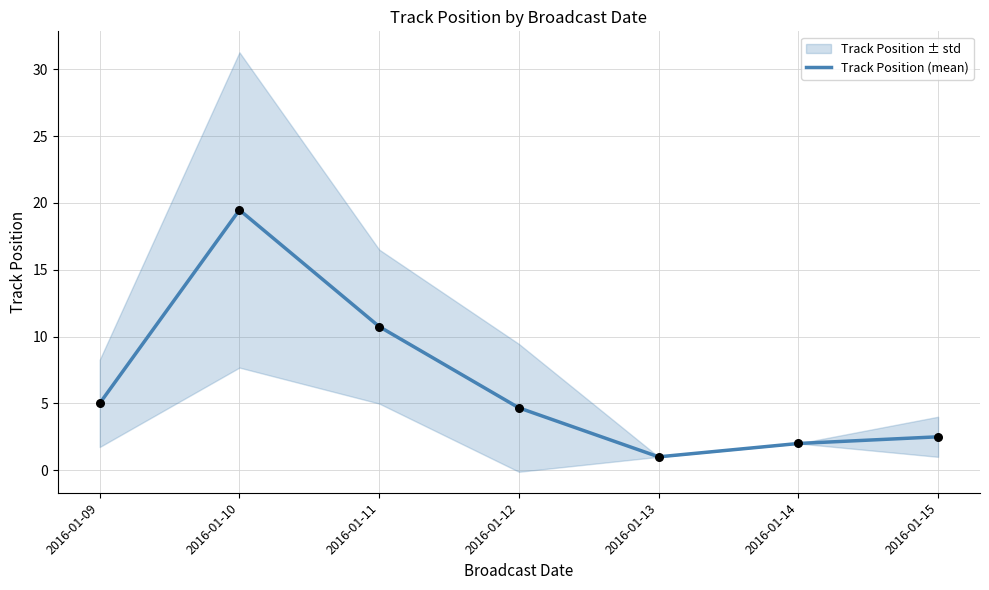

What is the ratio of the value at 2016-01-10 to the value at 2016-01-12?

4.2